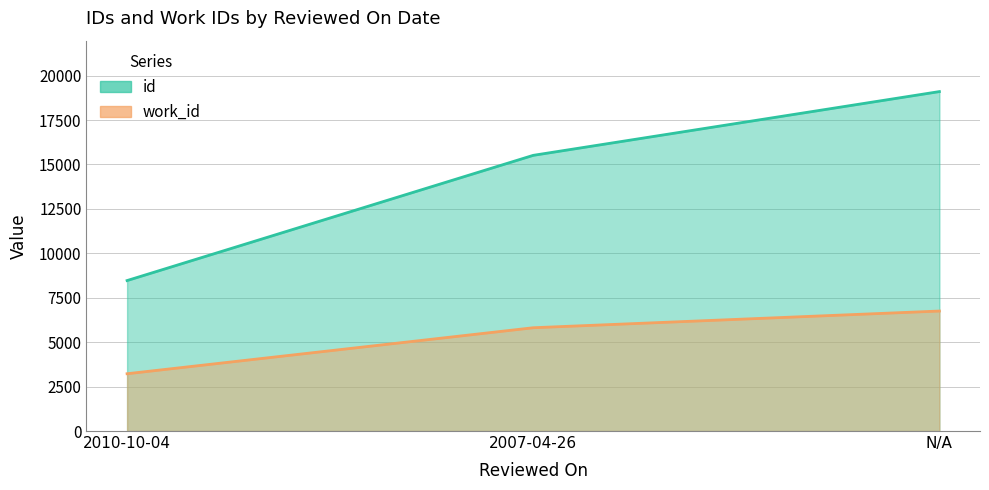

At how many categories does at least one series exceed 6694?

3